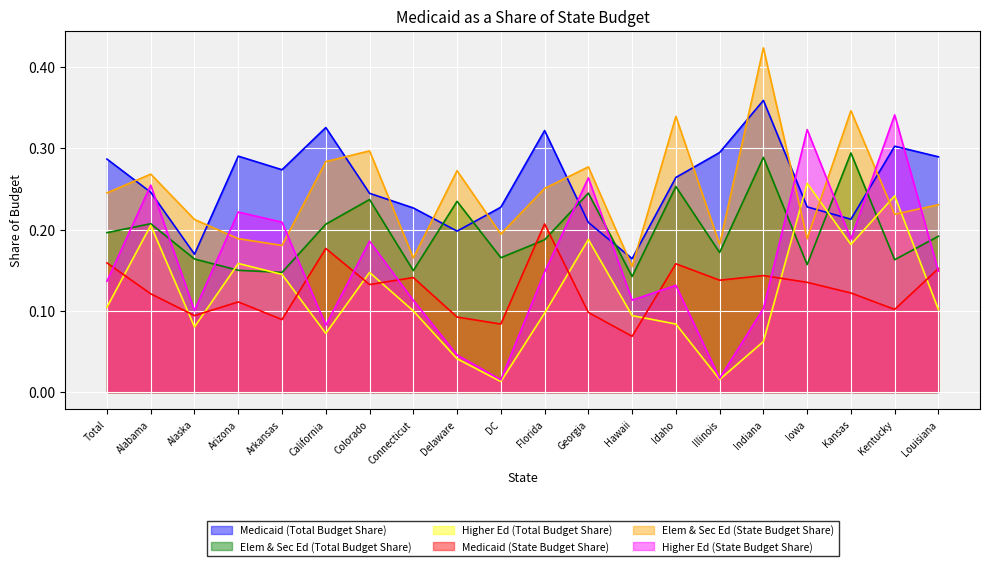

At how many categories does at least one series exceed 0?

20